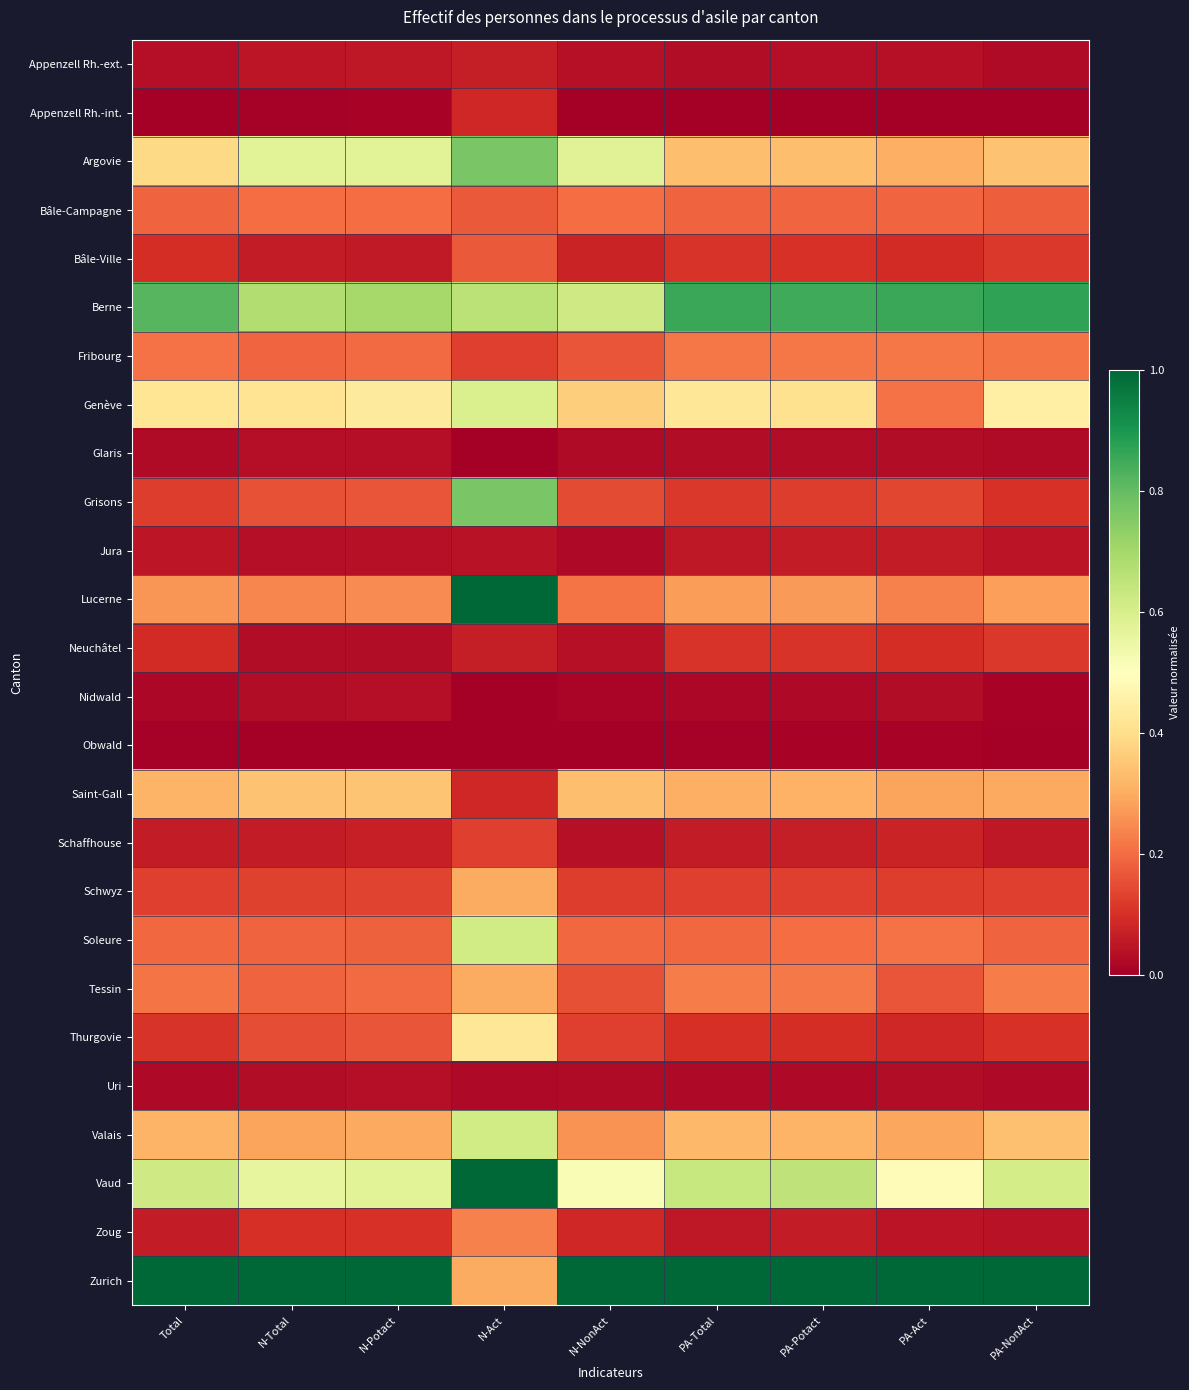

Rank the series at PA-Total from lowest to highest value.

Appenzell Rh.-int., Obwald, Nidwald, Uri, Glaris, Appenzell Rh.-ext., Zoug, Jura, Schaffhouse, Thurgovie, Bâle-Ville, Neuchâtel, Grisons, Schwyz, Bâle-Campagne, Soleure, Fribourg, Tessin, Lucerne, Saint-Gall, Valais, Argovie, Genève, Vaud, Berne, Zurich